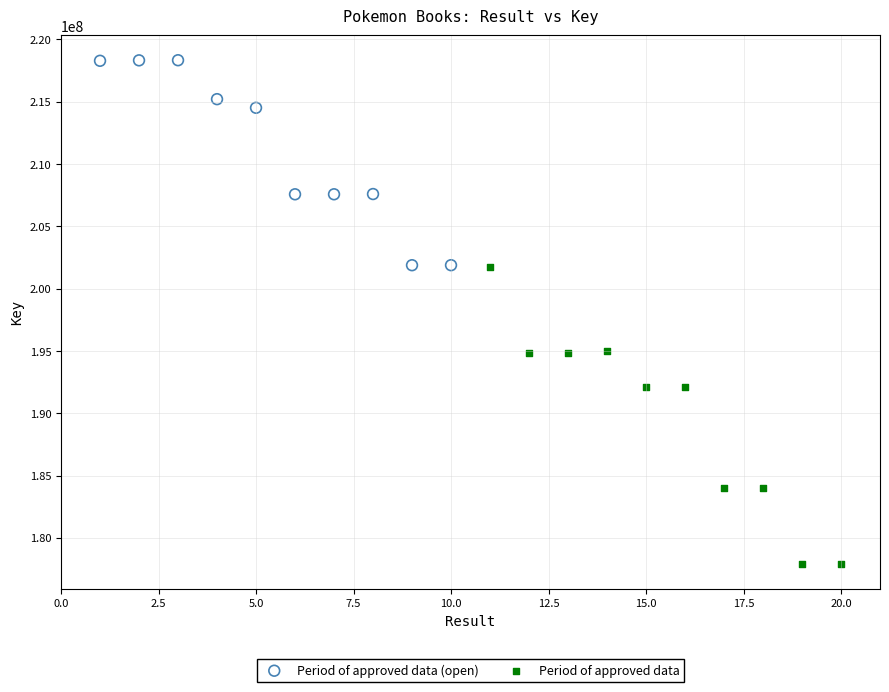

Which series contains the lowest Y value?

Period of approved data